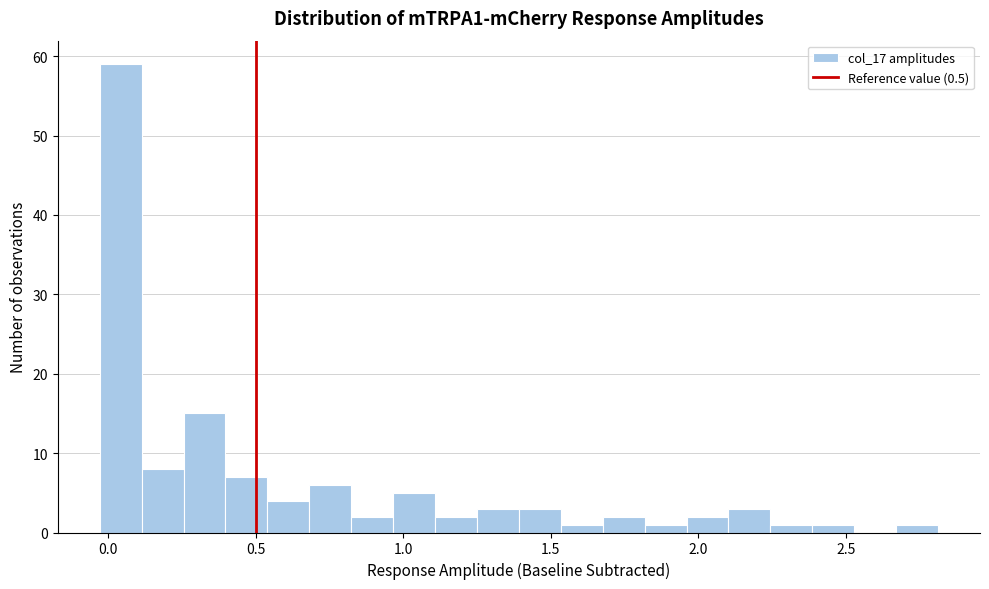

Read against the x-axis, roughly where is the centre of the tallest bar?

0.05